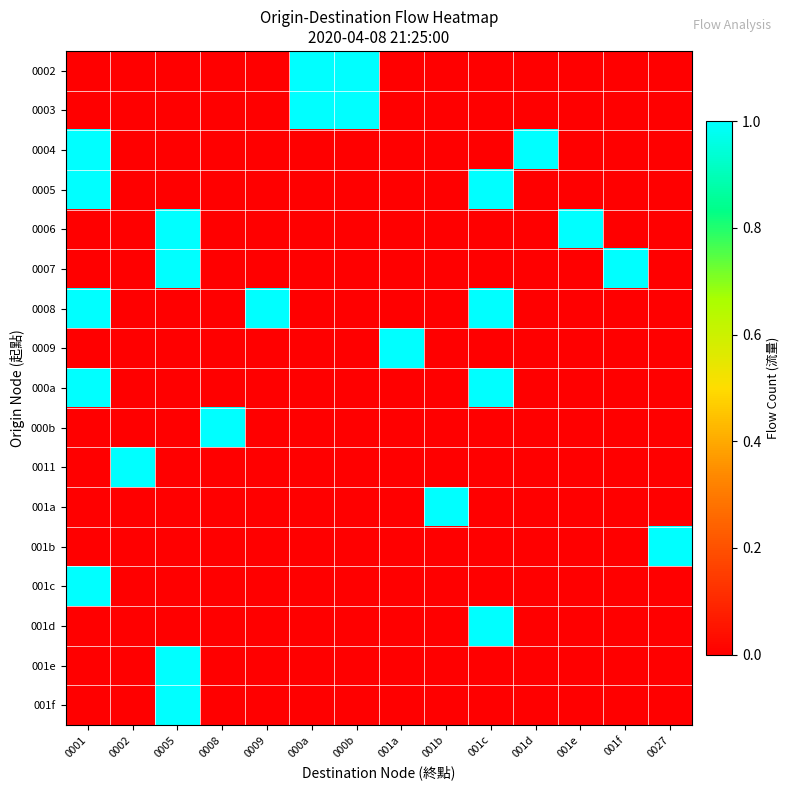

At 0009, list the series in order from smallest to largest.

0002, 0003, 0004, 0005, 0006, 0007, 0009, 000a, 000b, 0011, 001a, 001b, 001c, 001d, 001e, 001f, 0008